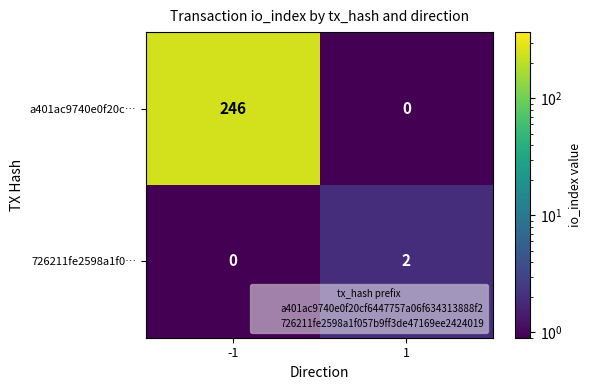

What is the sum of the a401ac9740e0f20c… values at -1 and 1?

246